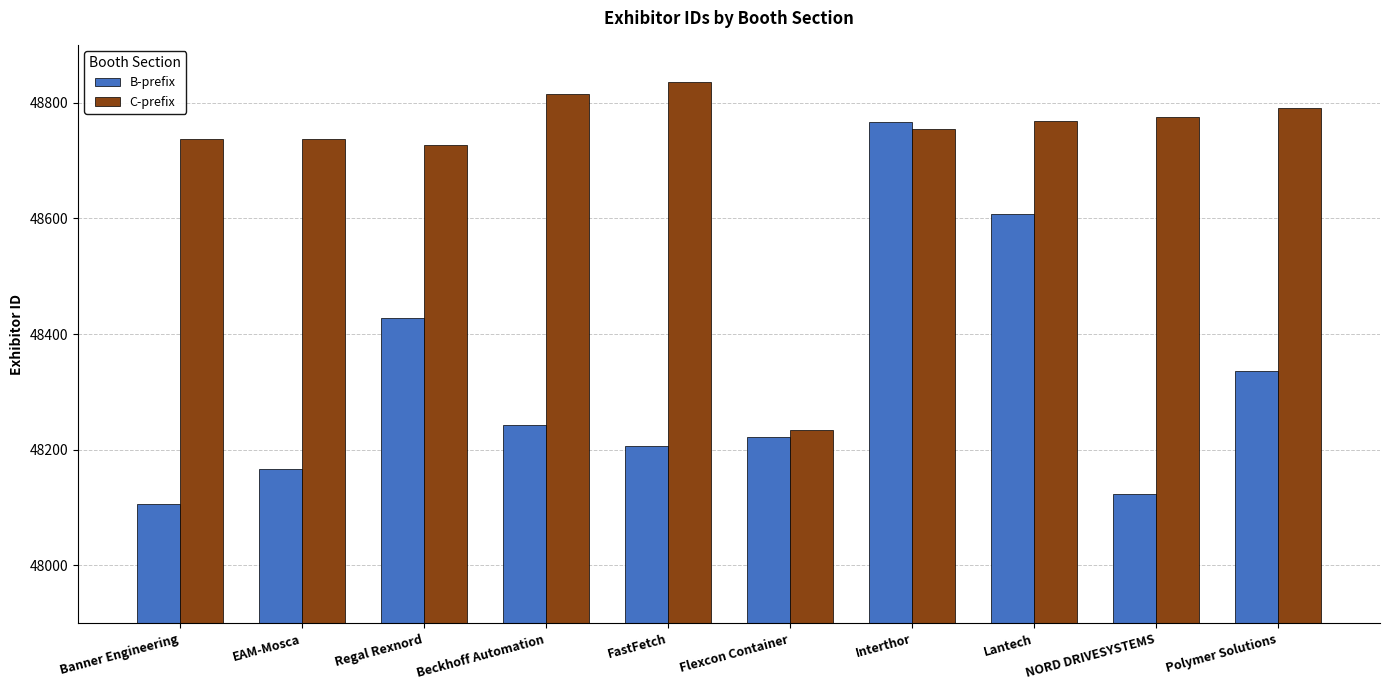

At how many categories does at least one series exceed 48284?

9